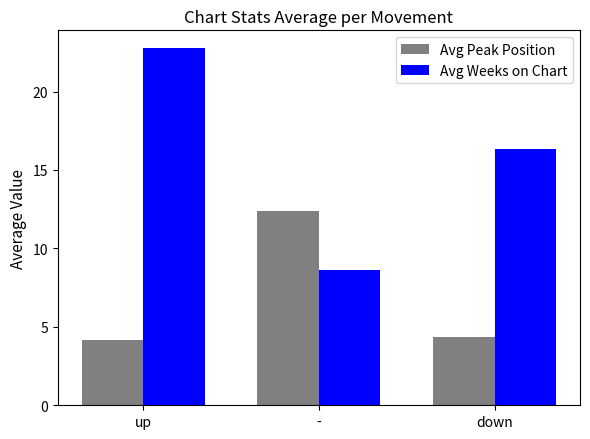

How many bars are there in each group?

2